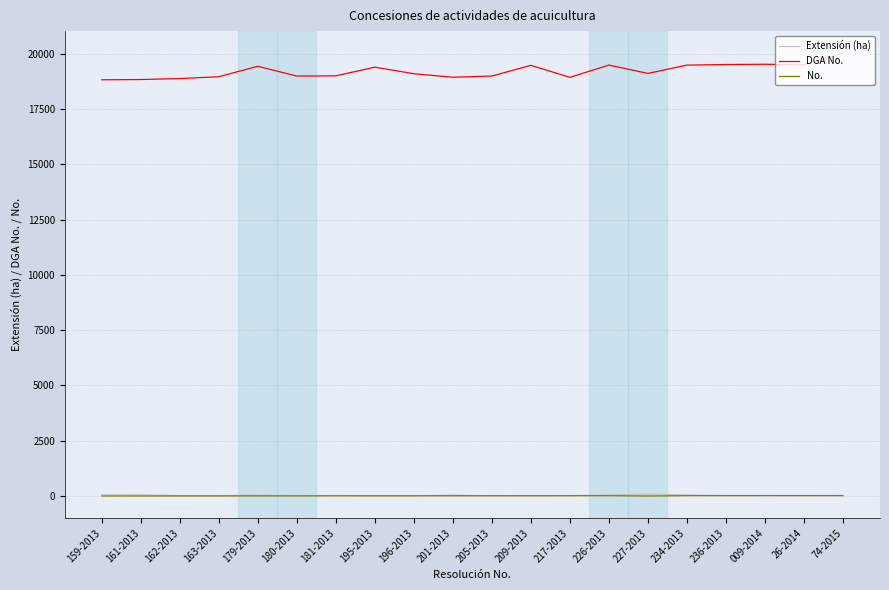

True or false: DGA No. and Extensión (ha) cross at least once.

False